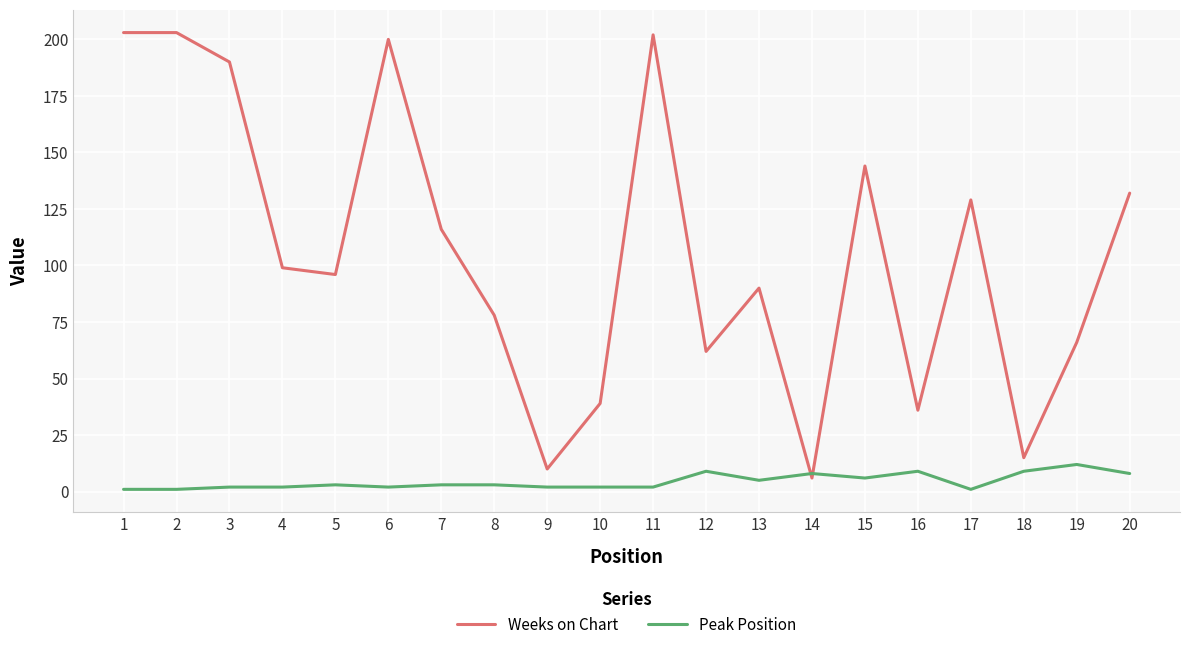

Where does the Weeks on Chart series first go above 99?

1